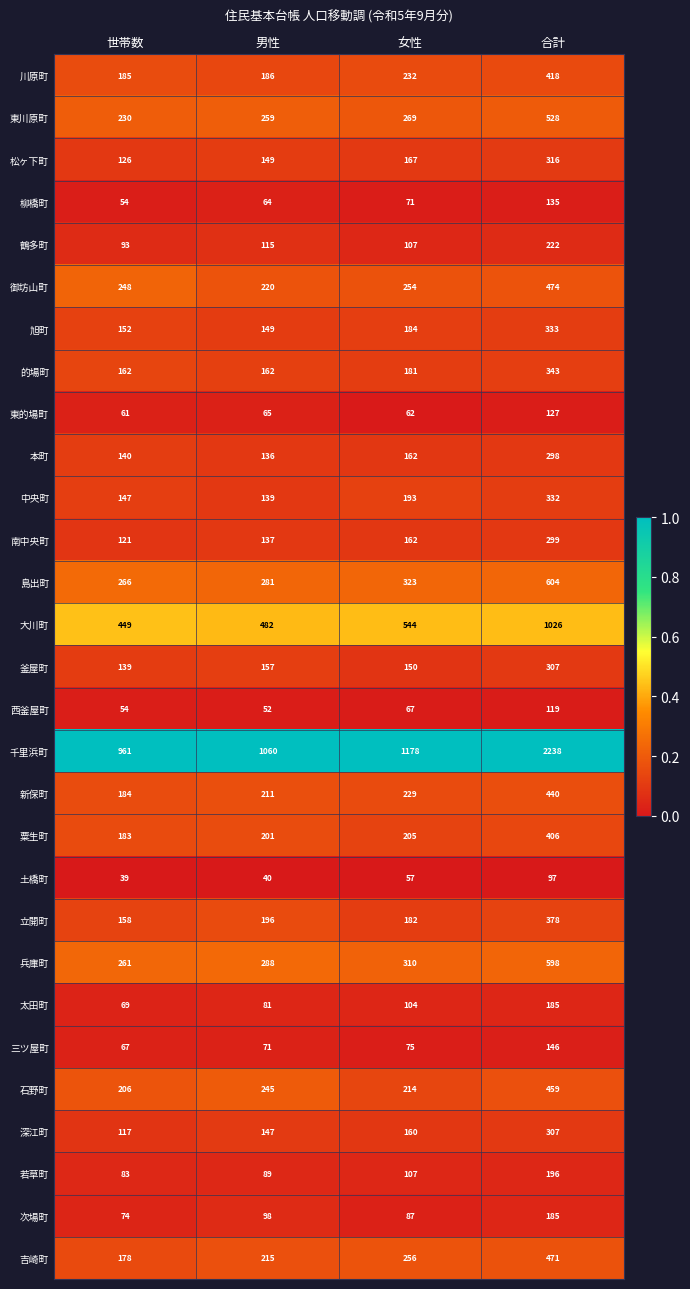

What is the average value of the 川原町 series?

255